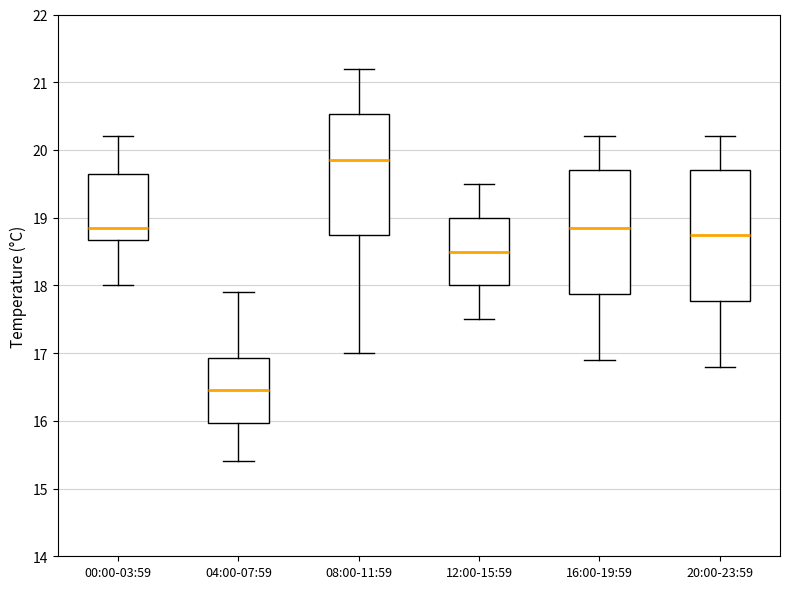

Reading left to right, read every box against the y-axis: the position of its median line, the range the box covers, and the ends of its whiskers. The values are not printed on the chart, so give them approximately, as read against the axis.

00:00-03:59: median 18.9, box 18.7 to 19.7, whiskers 18.0 to 20.2
04:00-07:59: median 16.5, box 16.0 to 16.9, whiskers 15.4 to 17.9
08:00-11:59: median 19.9, box 18.8 to 20.5, whiskers 17.0 to 21.2
12:00-15:59: median 18.5, box 18.0 to 19.0, whiskers 17.5 to 19.5
16:00-19:59: median 18.9, box 17.9 to 19.7, whiskers 16.9 to 20.2
20:00-23:59: median 18.8, box 17.8 to 19.7, whiskers 16.8 to 20.2